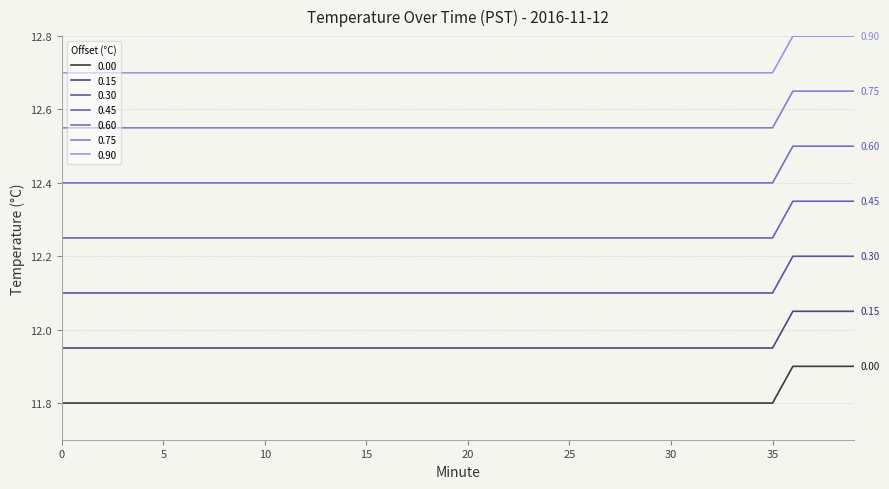

Which label corresponds to the largest value in the chart?

36